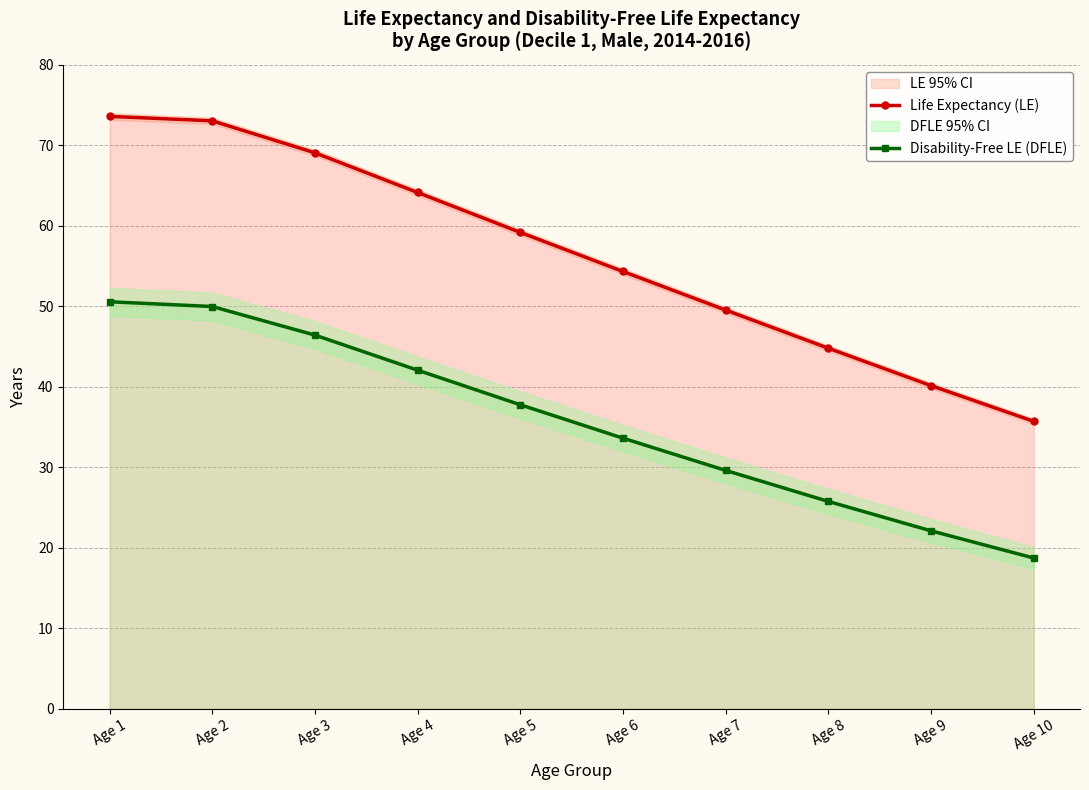

Which label corresponds to the smallest value in the chart?

Age 10